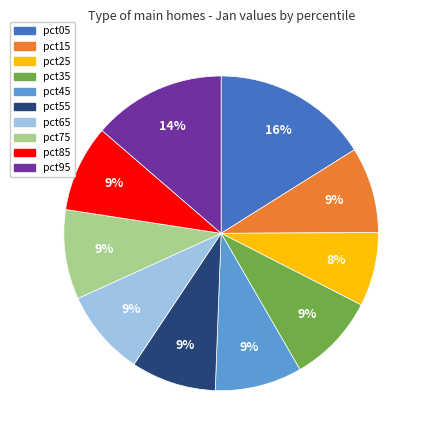

Do pct75 and pct45 together represent more than half of the pie?

No